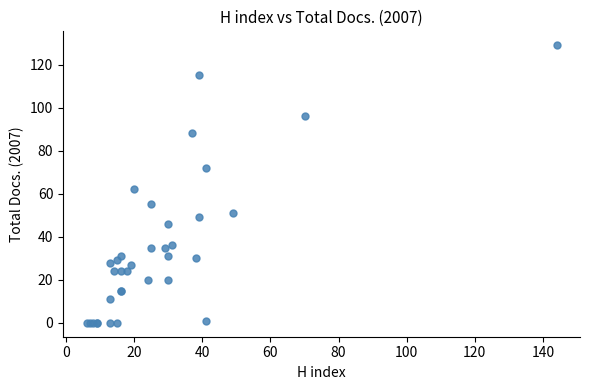

What Y value in the scatter plot is closest to 64?

62